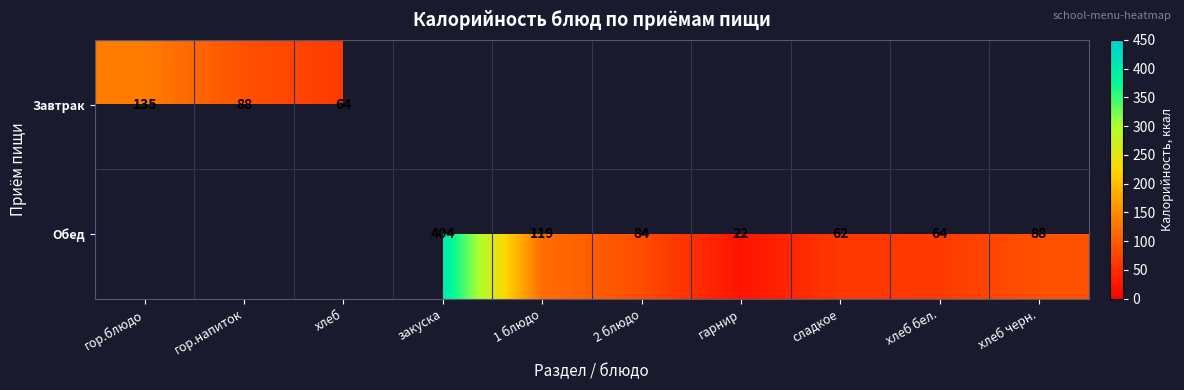

At which category does the chart reach its peak across all series?

закуска